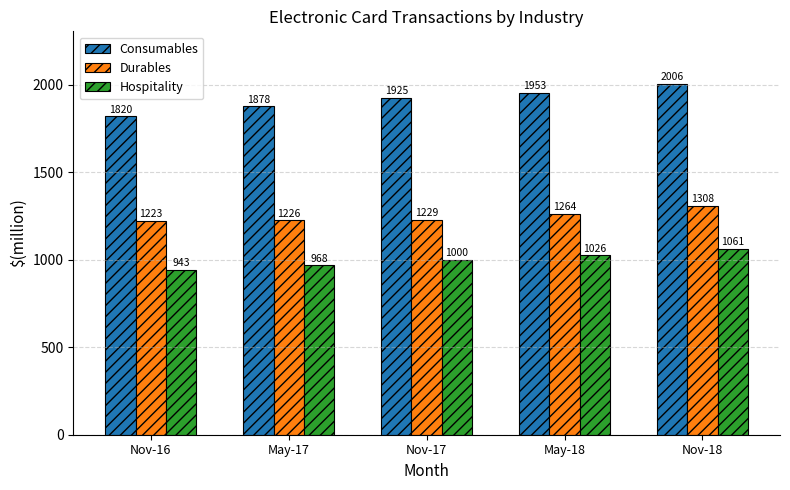

What is the highest value of the Consumables series?

2006